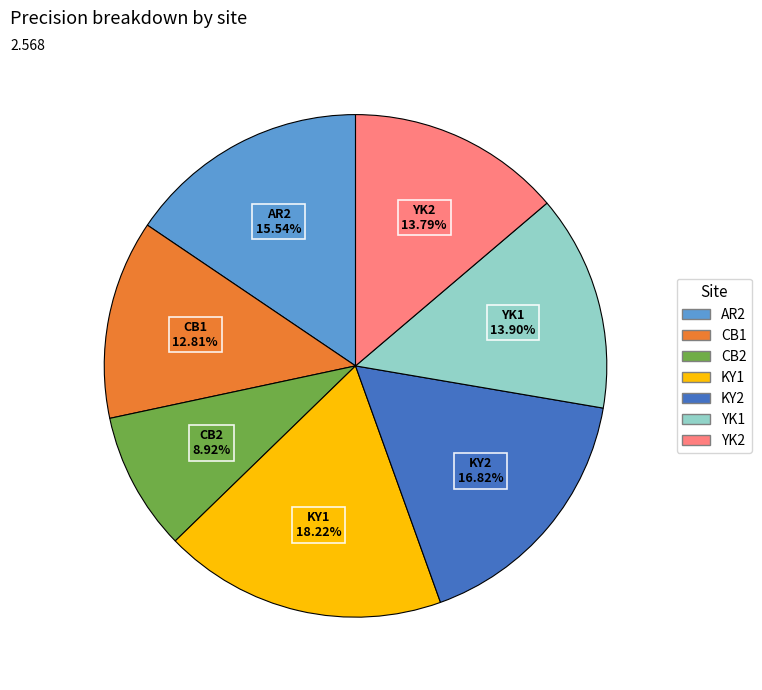

Is the sum of AR2 and CB1 greater than half?

No